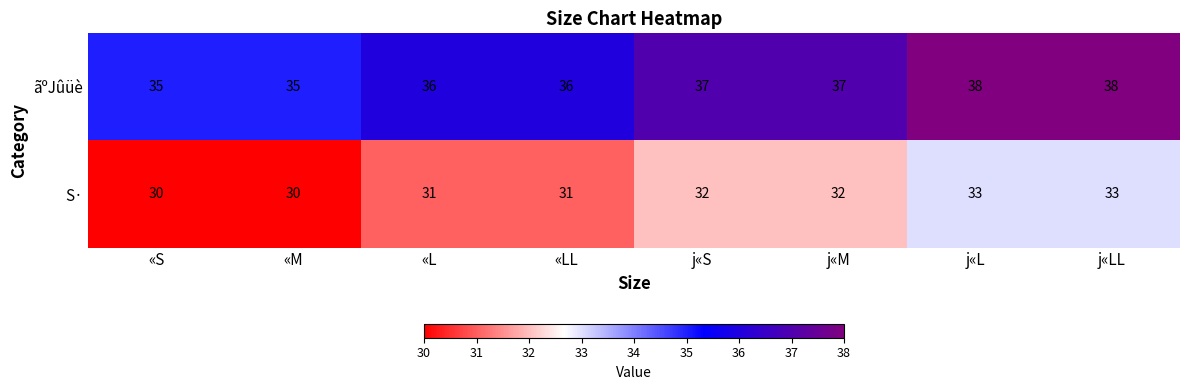

What is the minimum value shown in the chart?

30